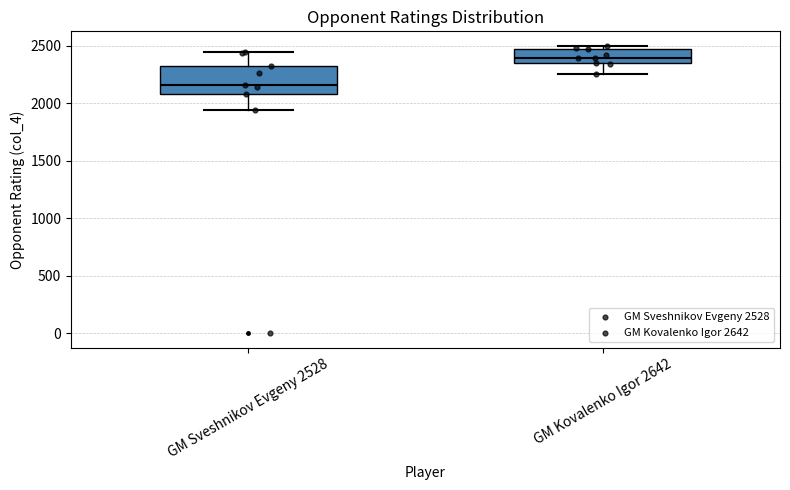

Where does the lower whisker of the box for GM Sveshnikov Evgeny 2528 end on the y-axis? The values are not printed on the chart, so give them approximately, as read against the axis.

1950